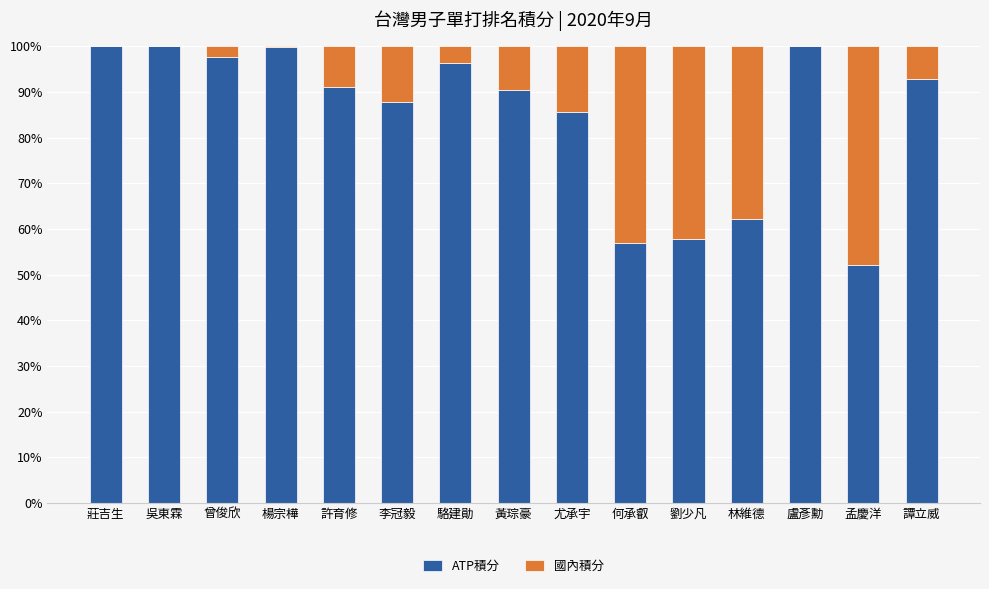

What is the maximum value for ATP積分?

100.0